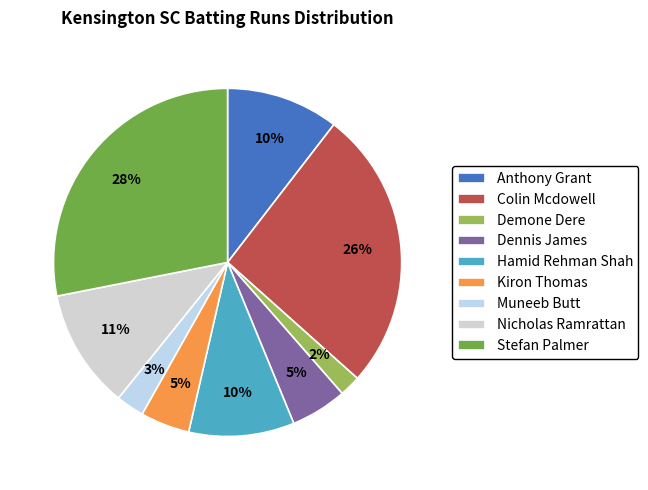

To the nearest percent, what percentage of the pie is Muneeb Butt?

3%